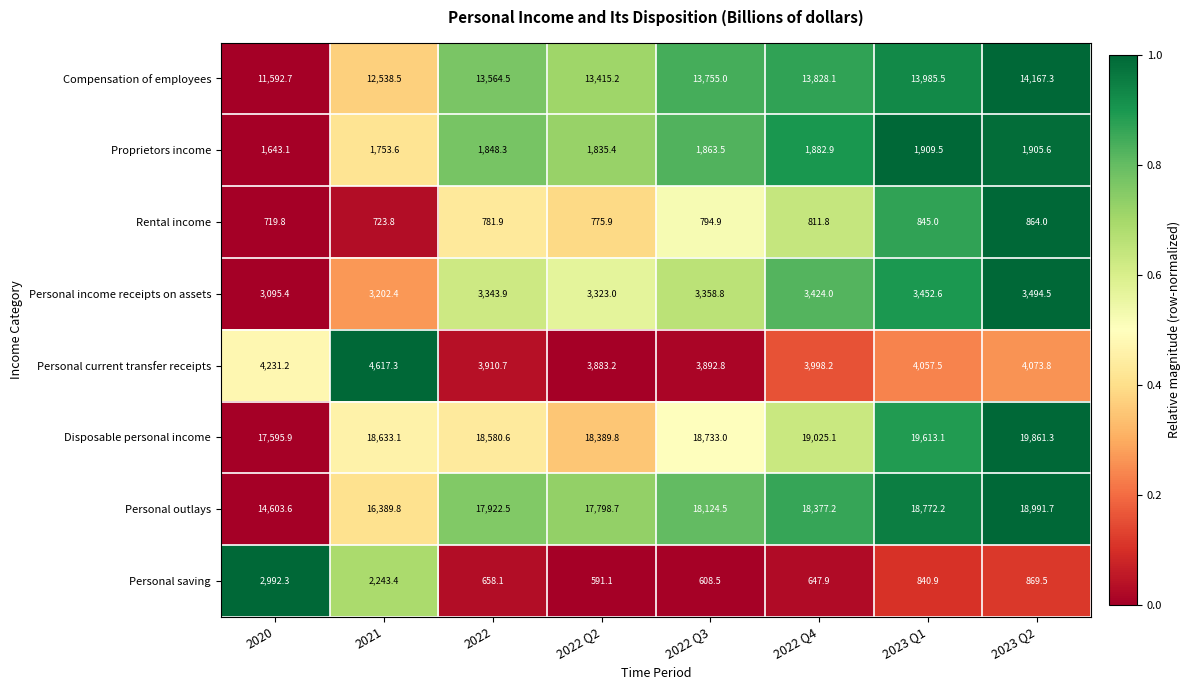

Rank the series at 2023 Q2 from lowest to highest value.

Rental income, Personal saving, Proprietors income, Personal income receipts on assets, Personal current transfer receipts, Compensation of employees, Personal outlays, Disposable personal income